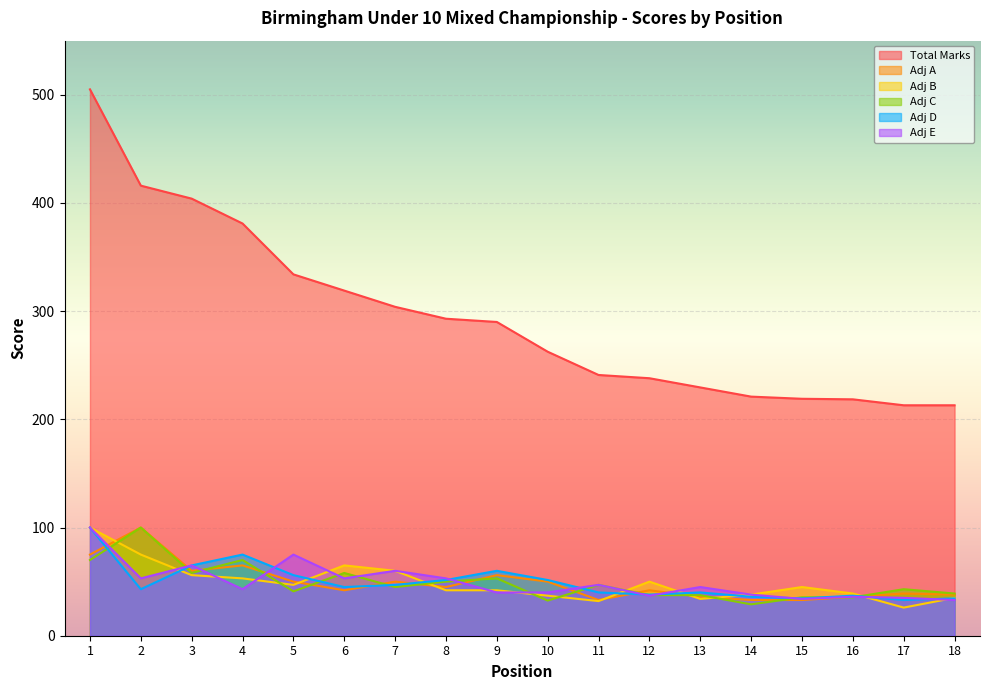

Reading left to right, what are all the values shown in this chart?

Total Marks: 505.0	416.0	404.0	381.0	334.0	319.0	304.0	293.0	290.0	262.5	241.0	238.0	229.5	221.0	219.0	218.5	213.0	213.0
Adj A: 75.0	100.0	60.0	65.0	50.0	42.0	50.0	45.0	56.0	50.0	33.0	42.0	36.0	33.0	33.0	36.0	39.0	38.0
Adj B: 100.0	75.0	56.0	53.0	47.0	65.0	60.0	42.0	42.0	37.0	32.0	50.0	34.0	38.0	45.0	39.0	26.0	35.0
Adj C: 70.0	100.0	58.0	70.0	41.0	58.0	45.0	50.0	53.0	32.5	47.0	37.5	37.5	29.0	35.5	35.5	43.0	39.0
Adj D: 100.0	43.0	65.0	75.0	56.0	45.0	47.0	51.5	60.0	51.5	40.0	38.0	40.0	36.0	34.5	37.0	33.0	34.5
Adj E: 100.0	53.0	65.0	43.0	75.0	53.0	60.0	53.0	40.0	40.0	47.0	37.0	45.0	38.0	34.0	36.0	35.0	33.0